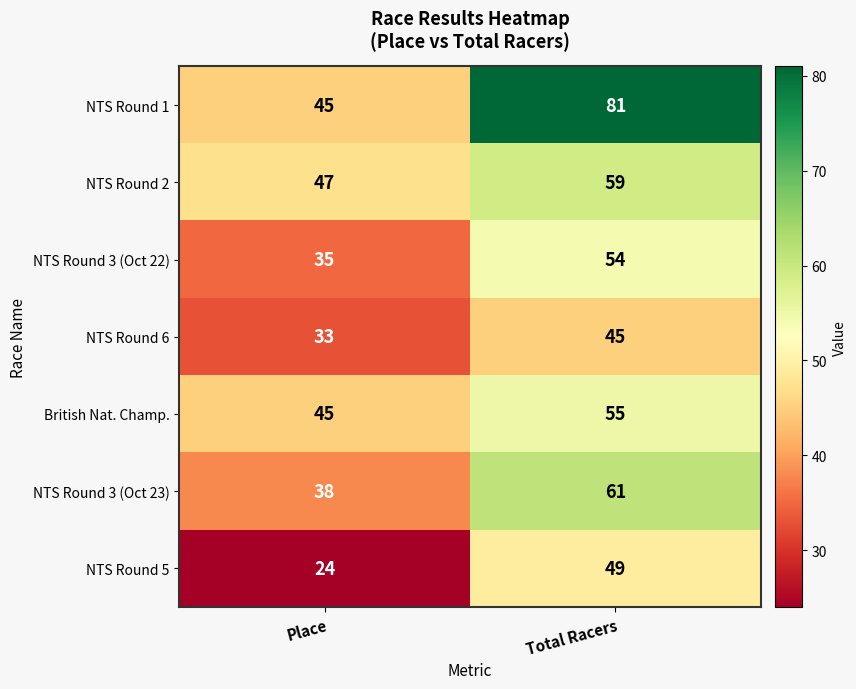

How many distinct data groups are displayed?

7